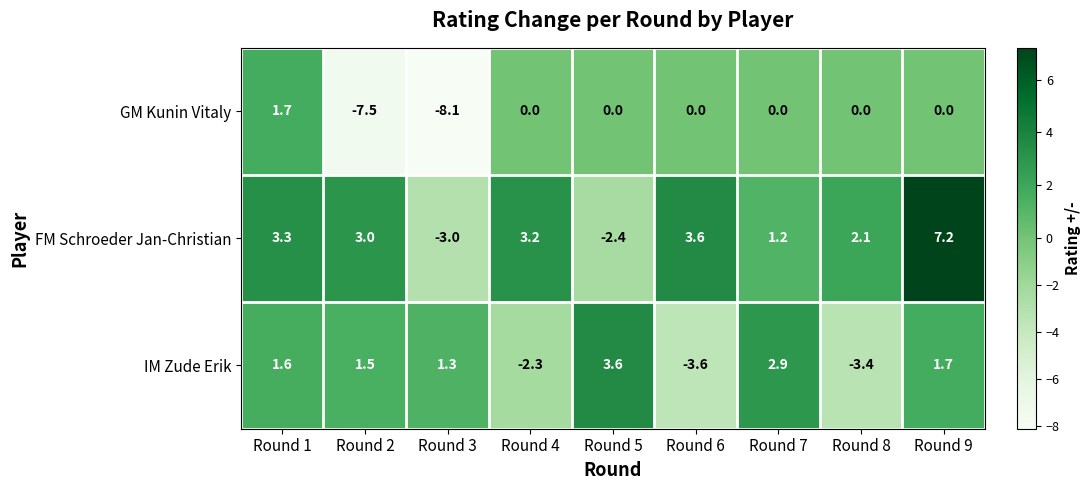

What value does the IM Zude Erik series have at Round 5?

3.6